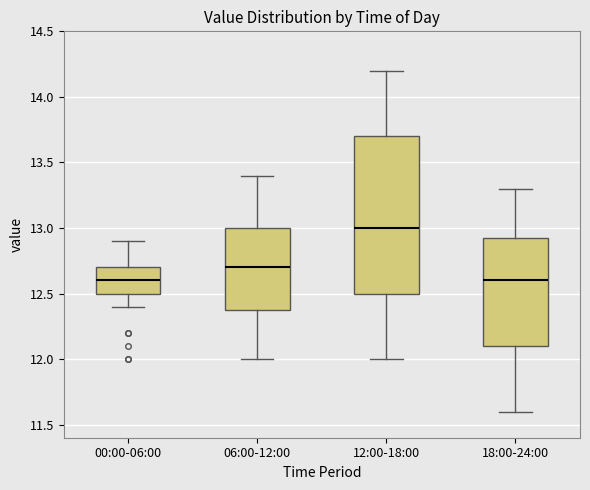

Comparing the boxes themselves (not the whiskers), which one is the tallest?

12:00-18:00